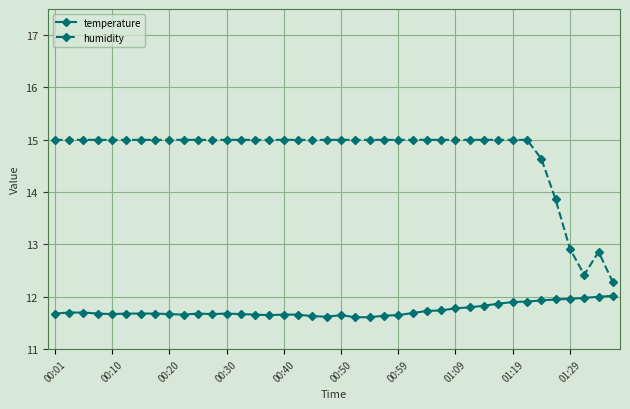

What is the minimum value shown in the chart?

11.6